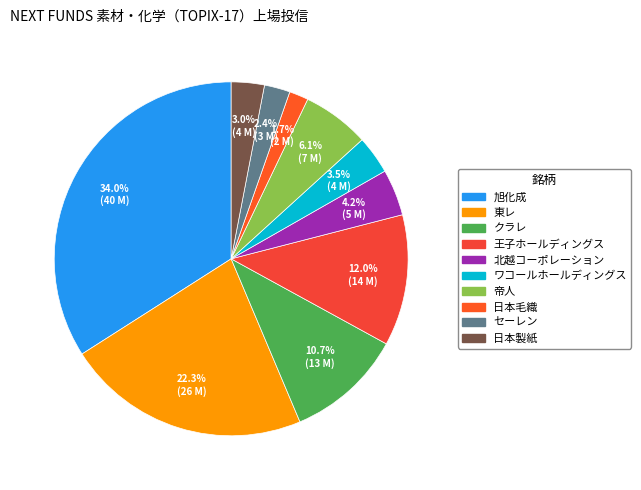

What percentage is the 日本製紙 slice, to the nearest percent?

3%